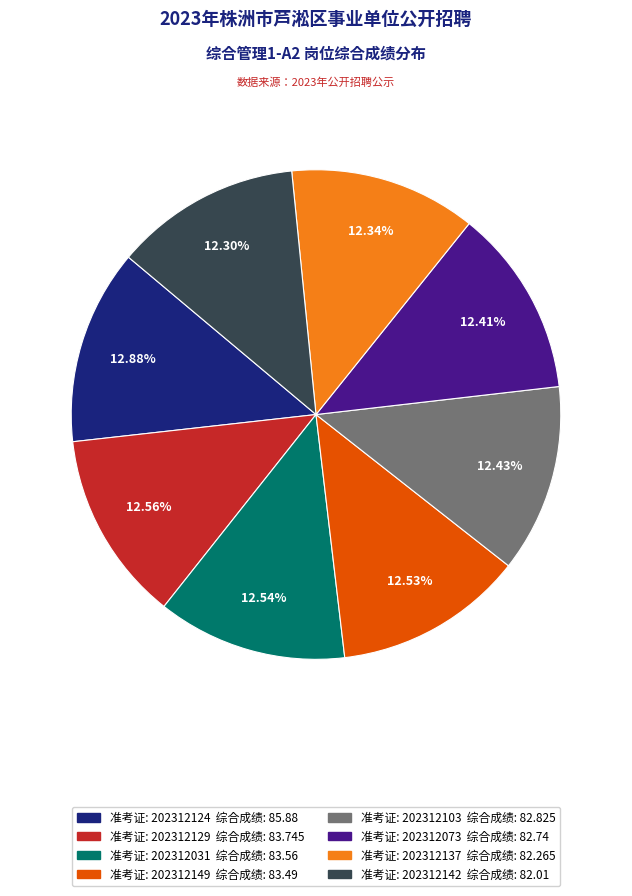

Does any single category account for the majority?

No